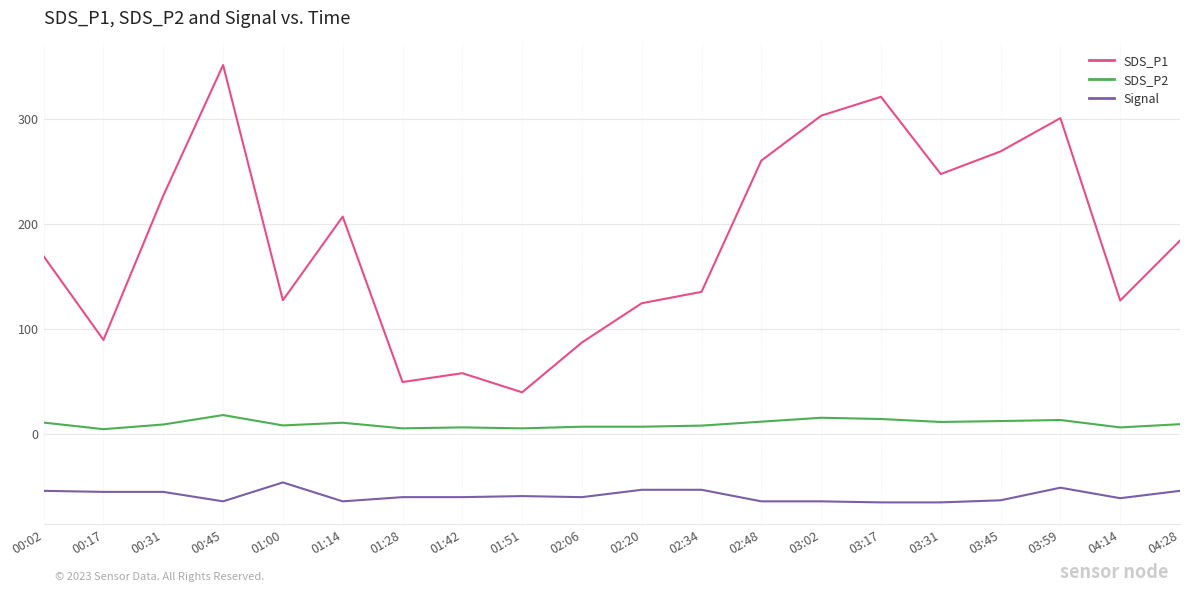

True or false: SDS_P1 and SDS_P2 cross at least once.

False